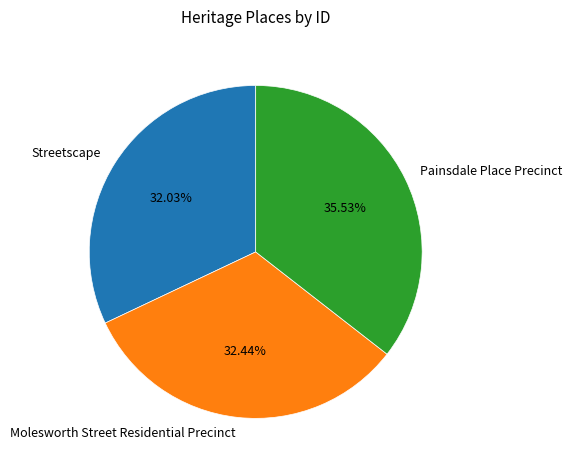

Approximately how many times larger is the value at Molesworth Street Residential Precinct compared to Streetscape?

1.0